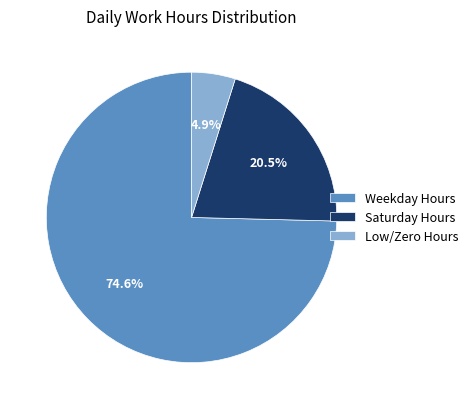

Which slice is the largest?

Weekday Hours